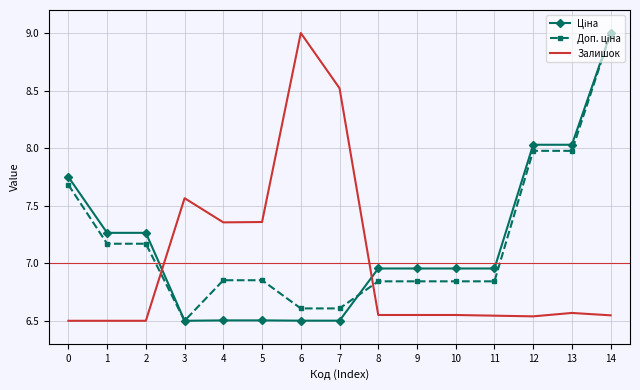

Which series changed the most between 4 and 11?

Залишок